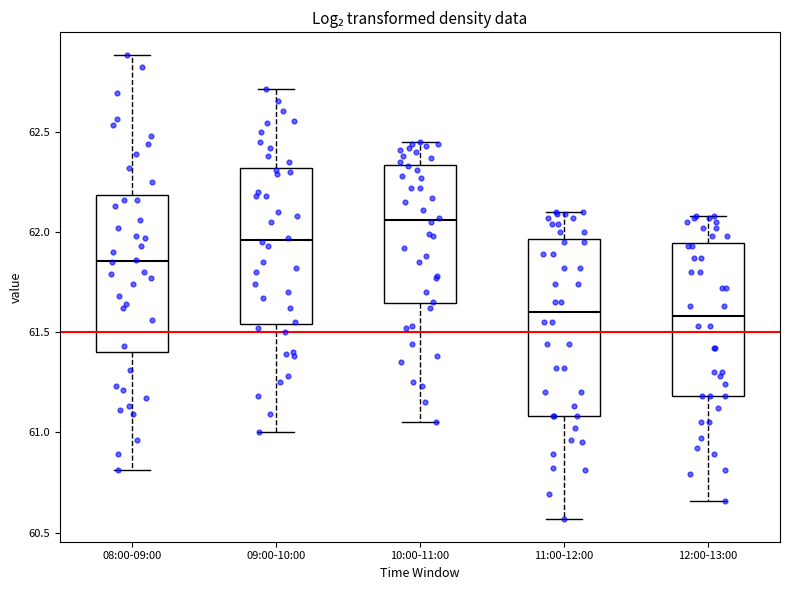

Comparing the boxes themselves (not the whiskers), which one is the tallest?

11:00-12:00